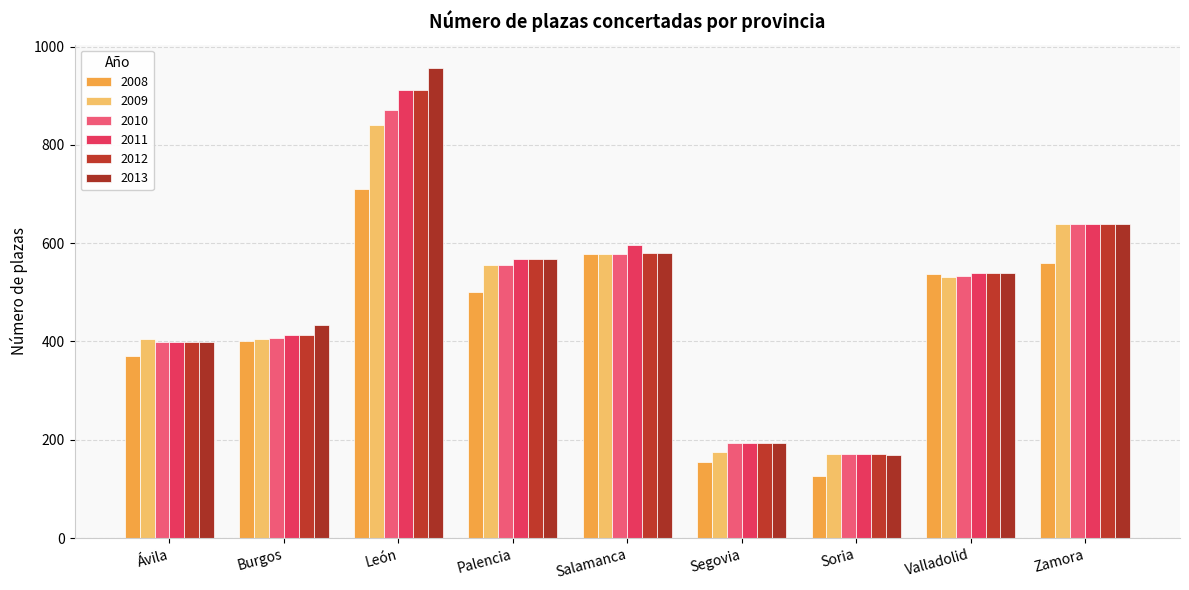

What is the maximum value for 2010?

871